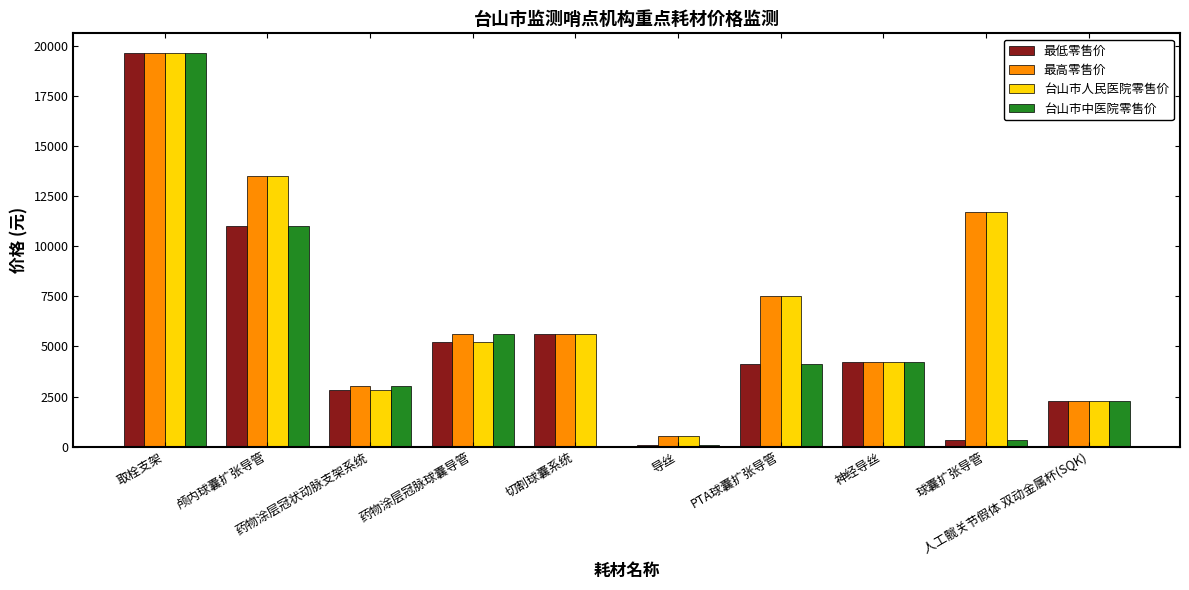

How many categories are shown in the chart?

10